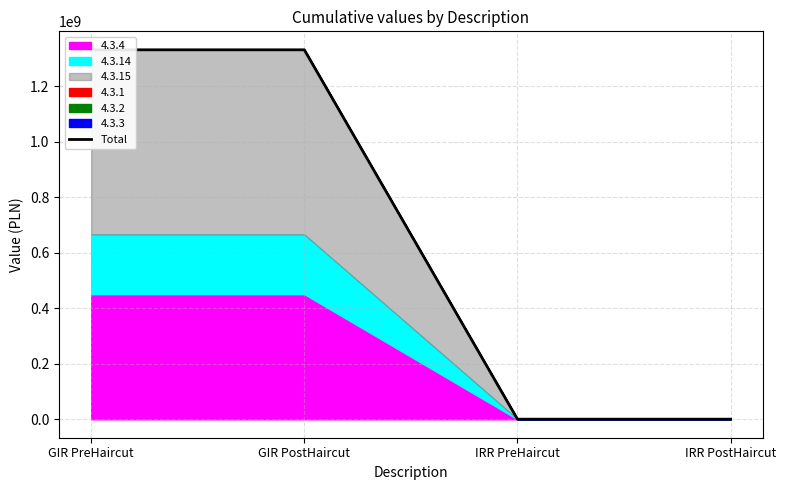

What is the label of the 1st point from the right?

IRR PostHaircut